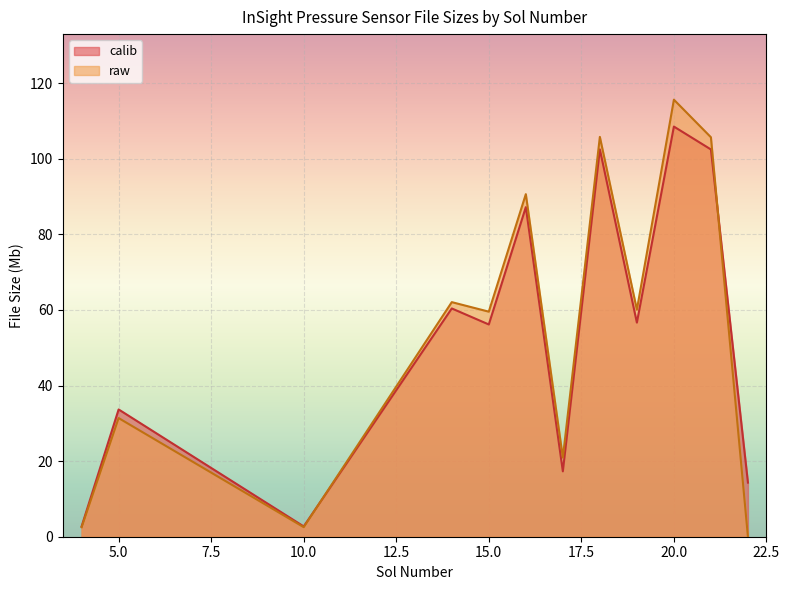

Between 4 and 22, which is larger?

22